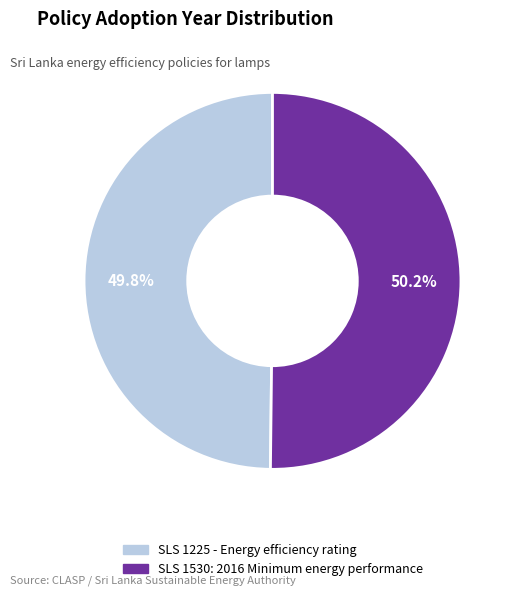

Does any single category account for the majority?

Yes